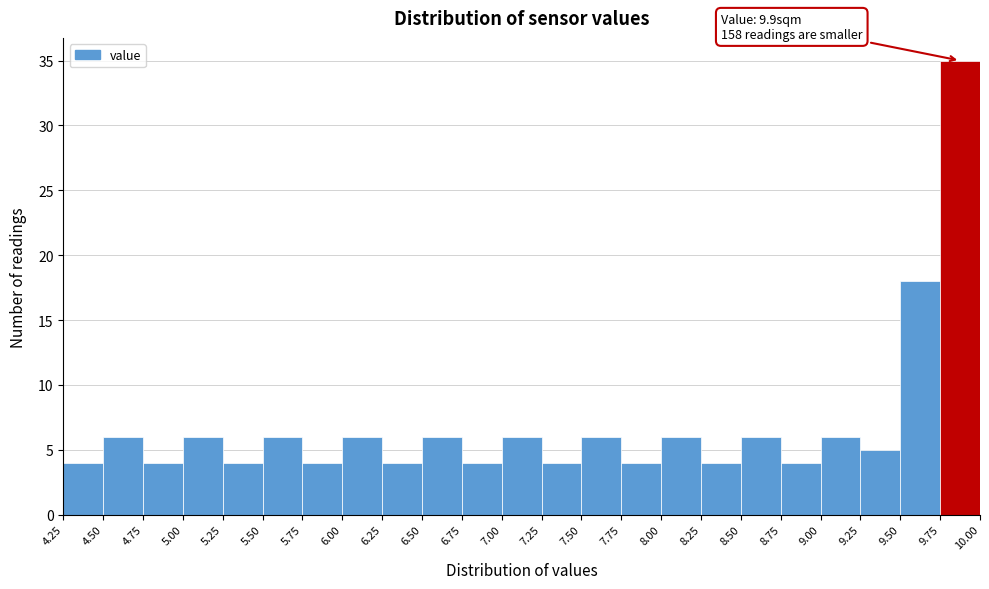

Over which range of the x-axis is the bar tallest?

9.75 to 10.00